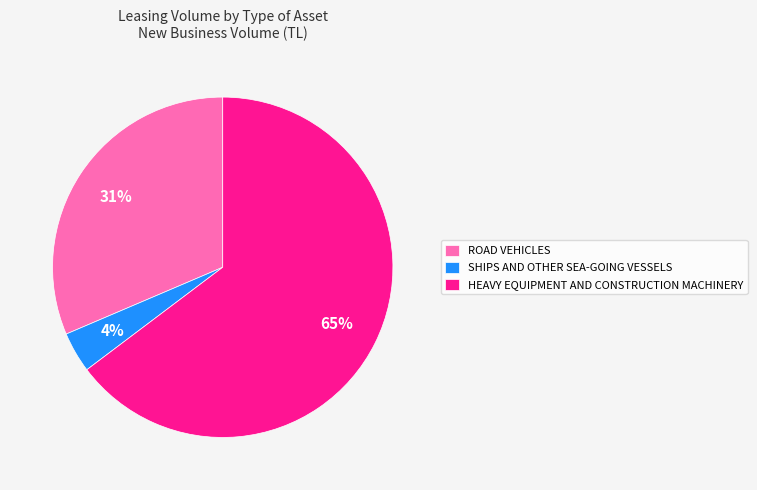

Which category has the smallest portion of the pie?

SHIPS AND OTHER SEA-GOING VESSELS